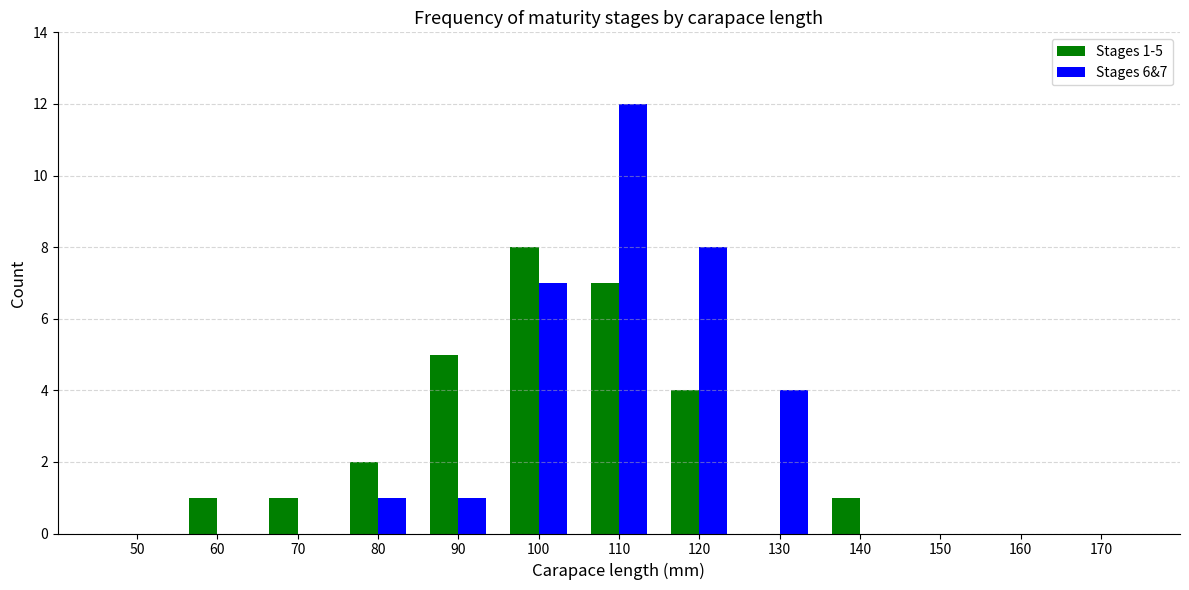

What is the difference between the Stages 1-5 values at 160 and 110?

7